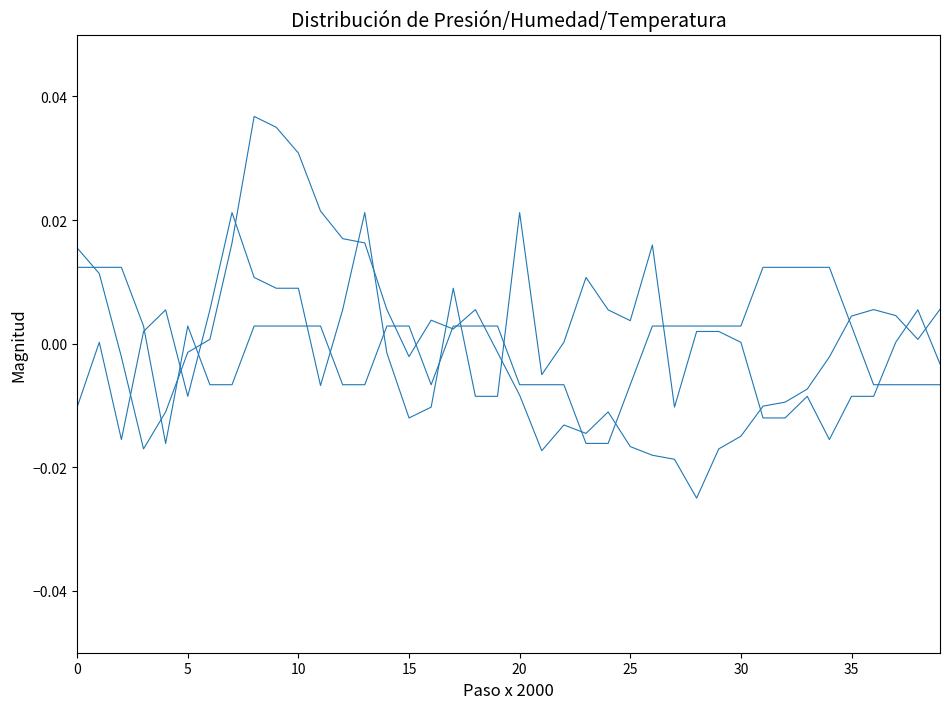

Does the chart display data point markers on the line(s)?

No